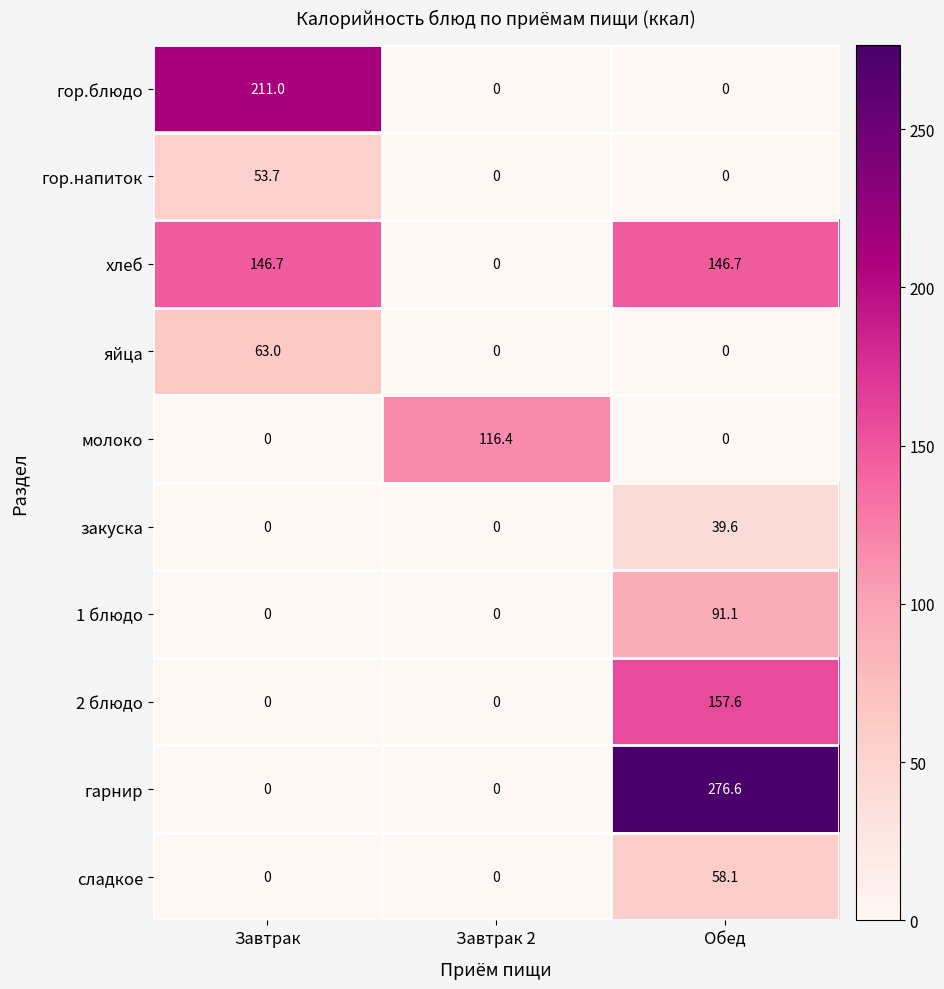

What is the average value of the закуска series?

13.2